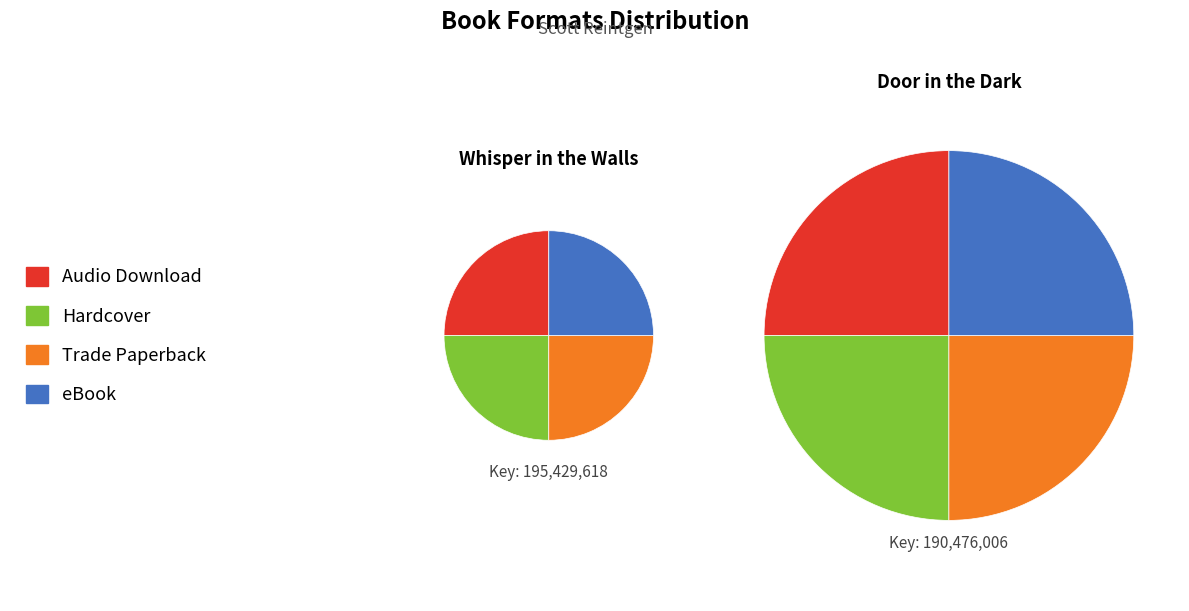

How many slices are in this pie chart?

4